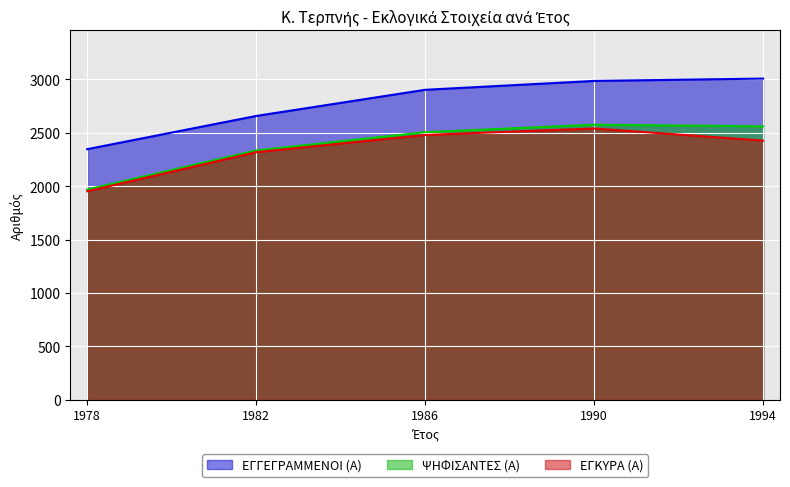

Count the number of data series in this chart.

3